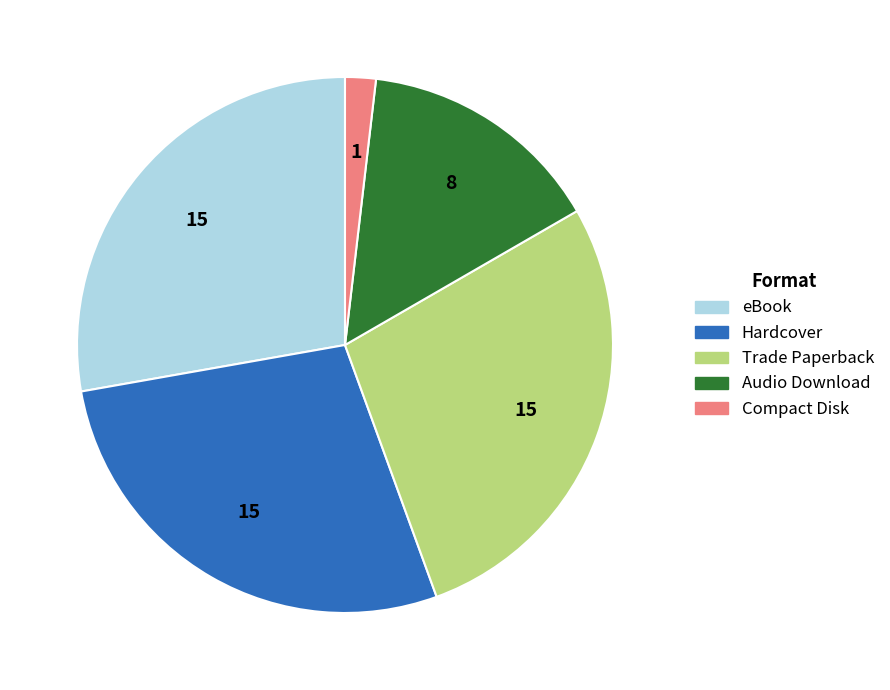

Is Trade Paperback the majority of the pie?

No